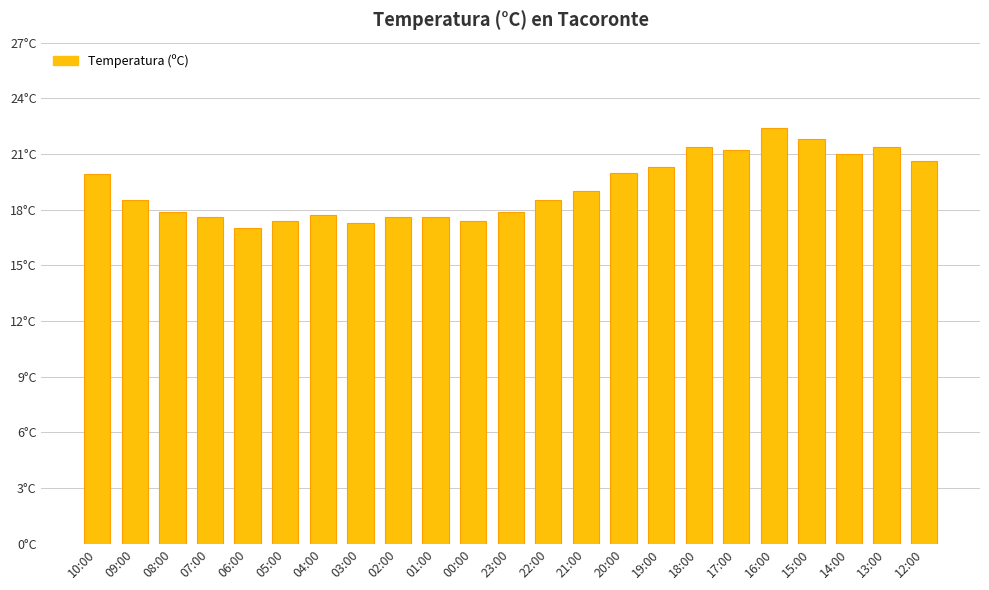

What is the sum of the values at 19:00 and 21:00?

39.3